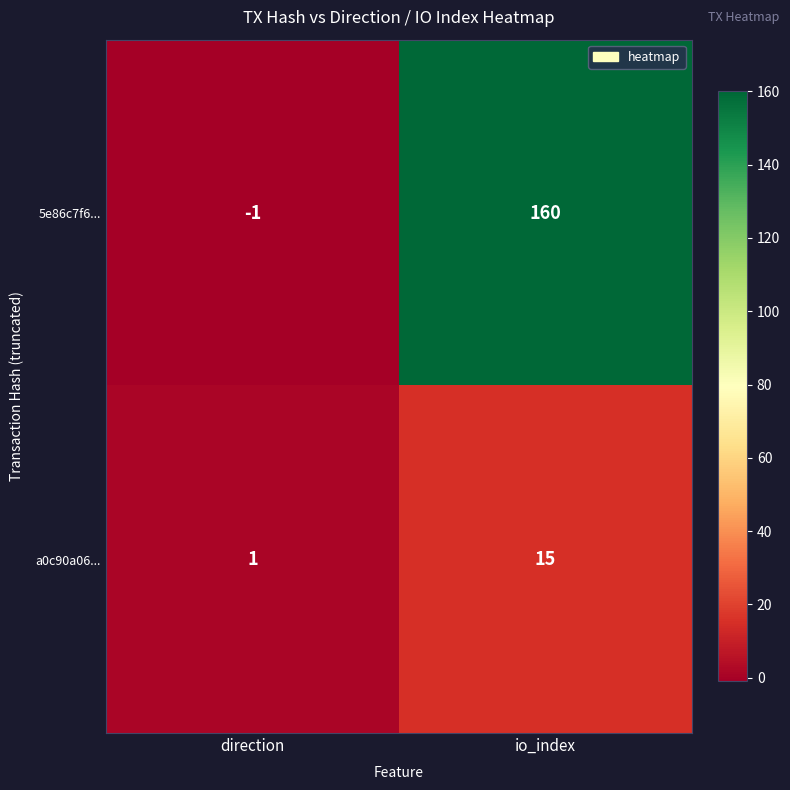

Which series has the widest spread of values?

5e86c7f6...